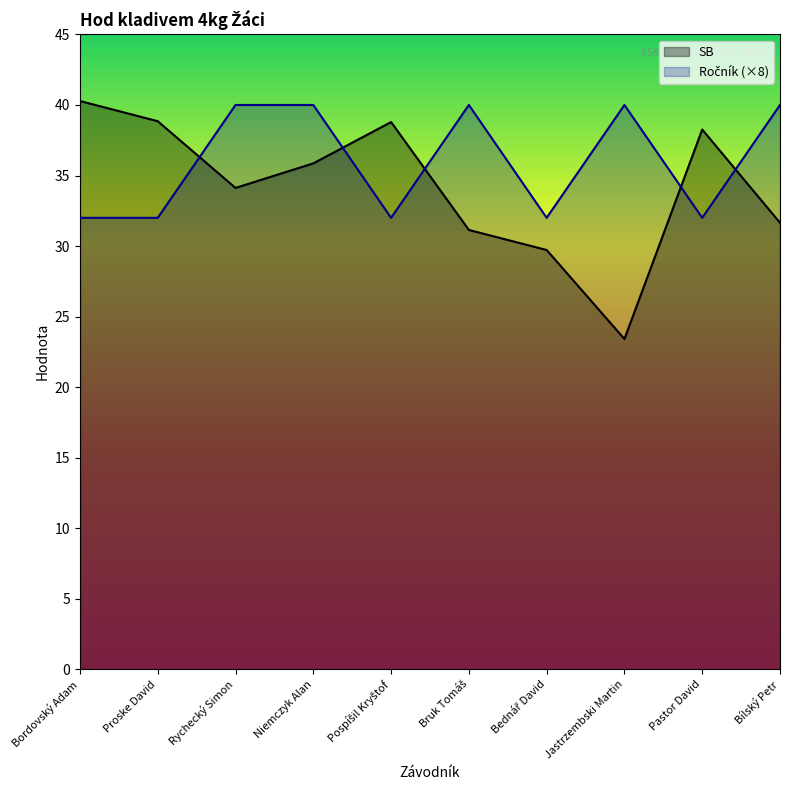

List the series in order of their overall mean, lowest first.

SB, Ročník